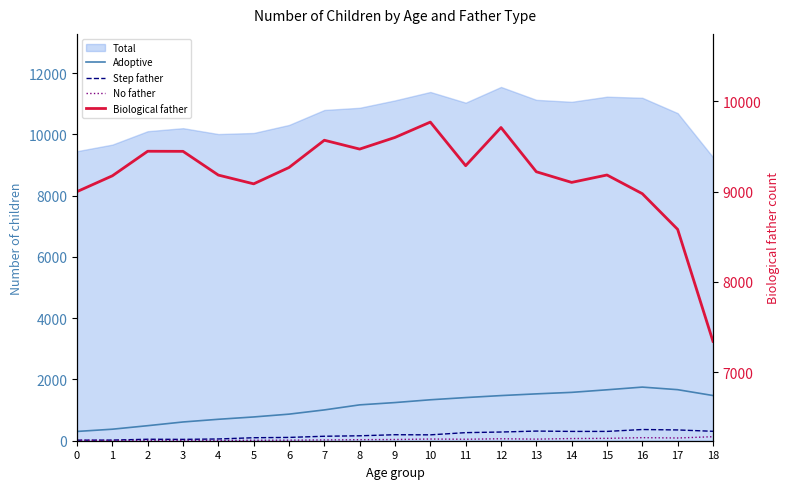

True or false: Adoptive and Step father cross at least once.

False